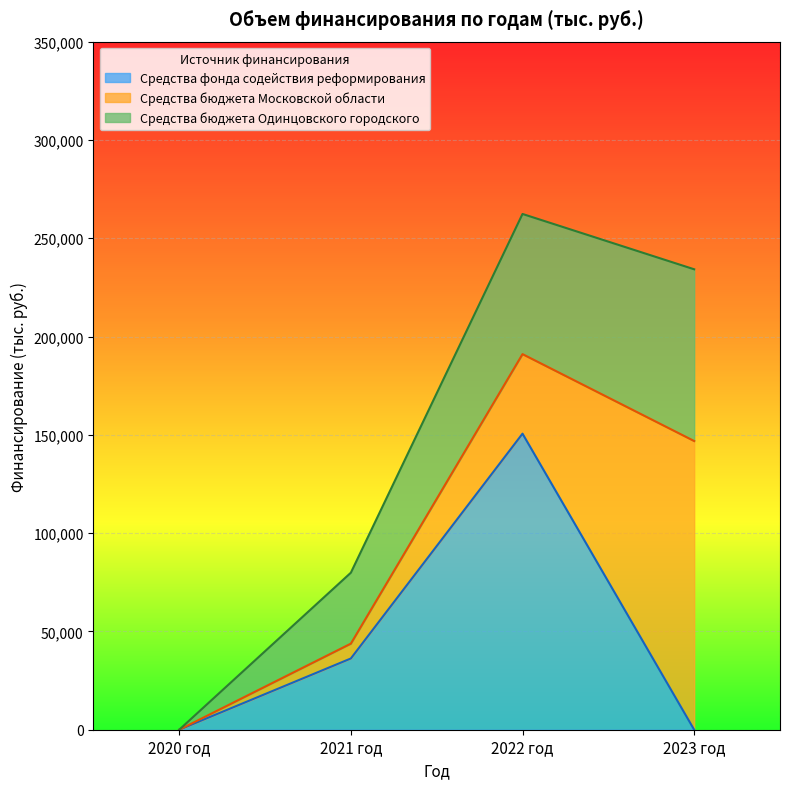

Where is Средства бюджета Московской области nearest to the value 73423?

2022 год